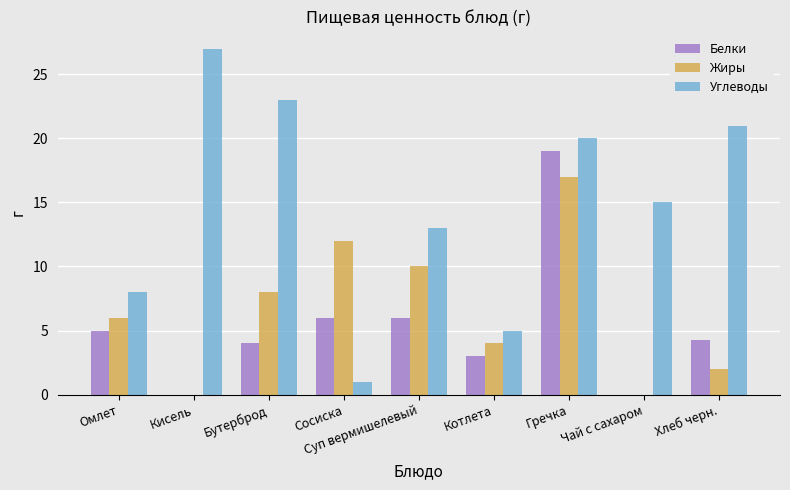

The Жиры series shows 19.2 at Сосиска. True or false?

False